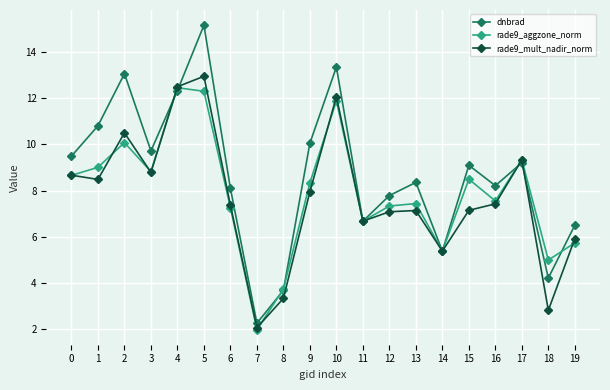

At how many categories does at least one series exceed 11?

4